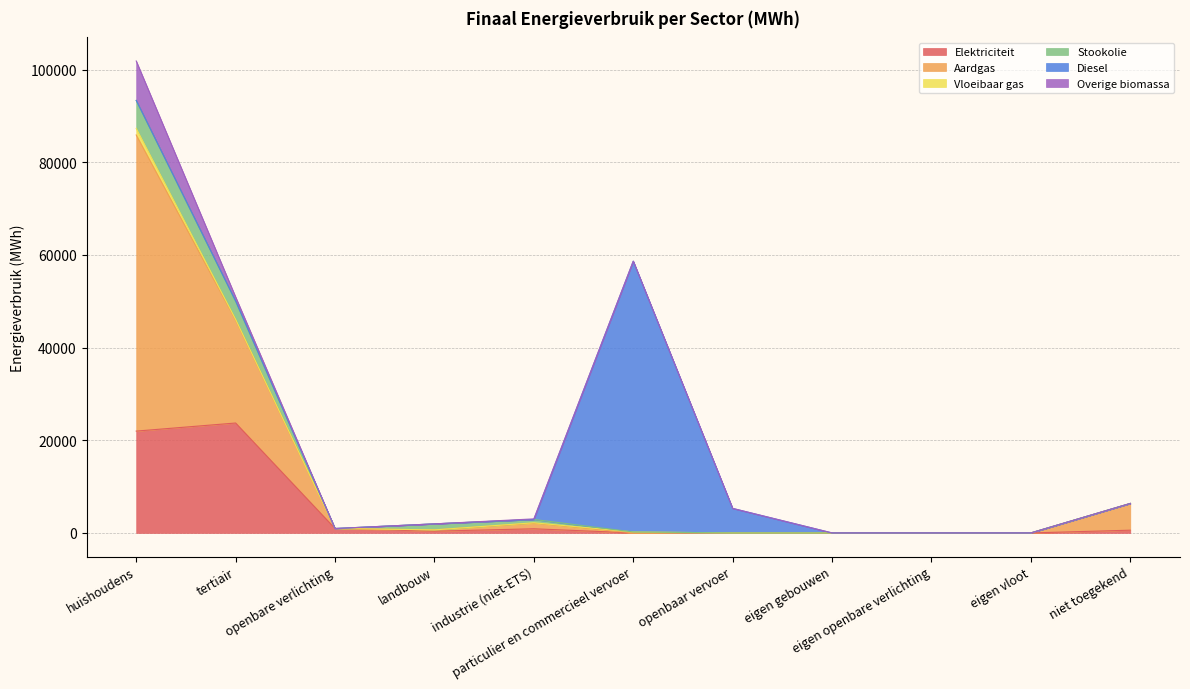

At how many categories does at least one series exceed 9901?

3